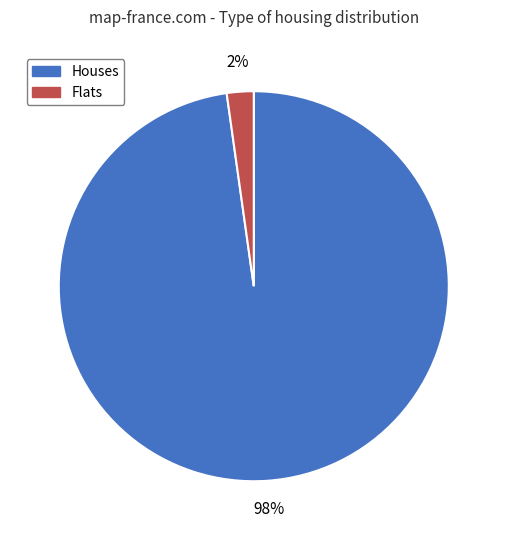

Is there a majority slice in this chart?

Yes